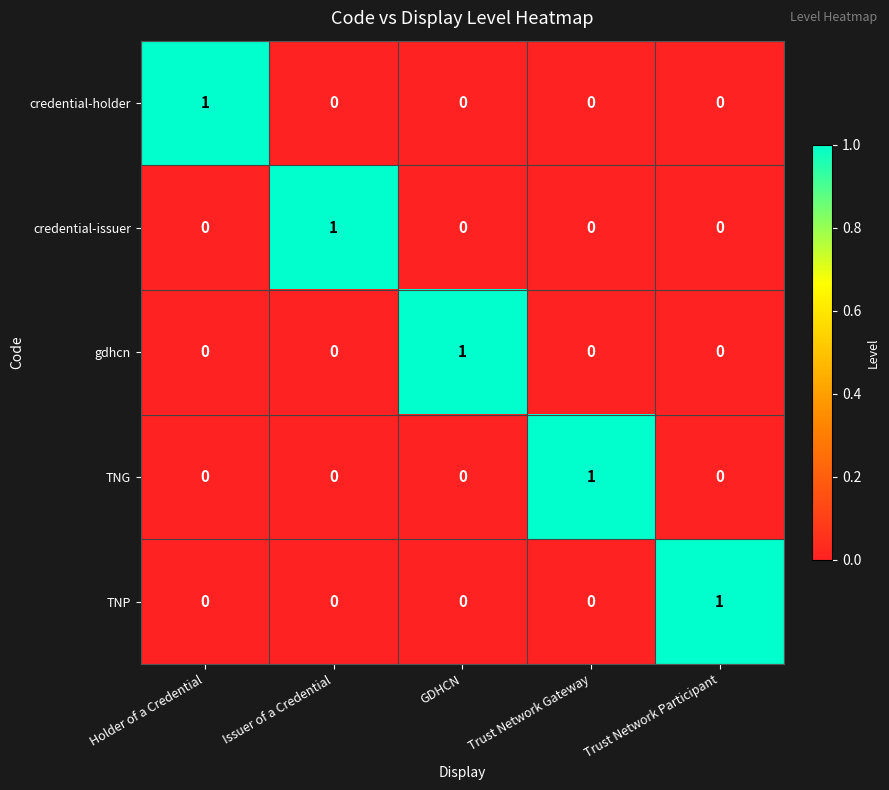

At how many categories does at least one series exceed 0?

5